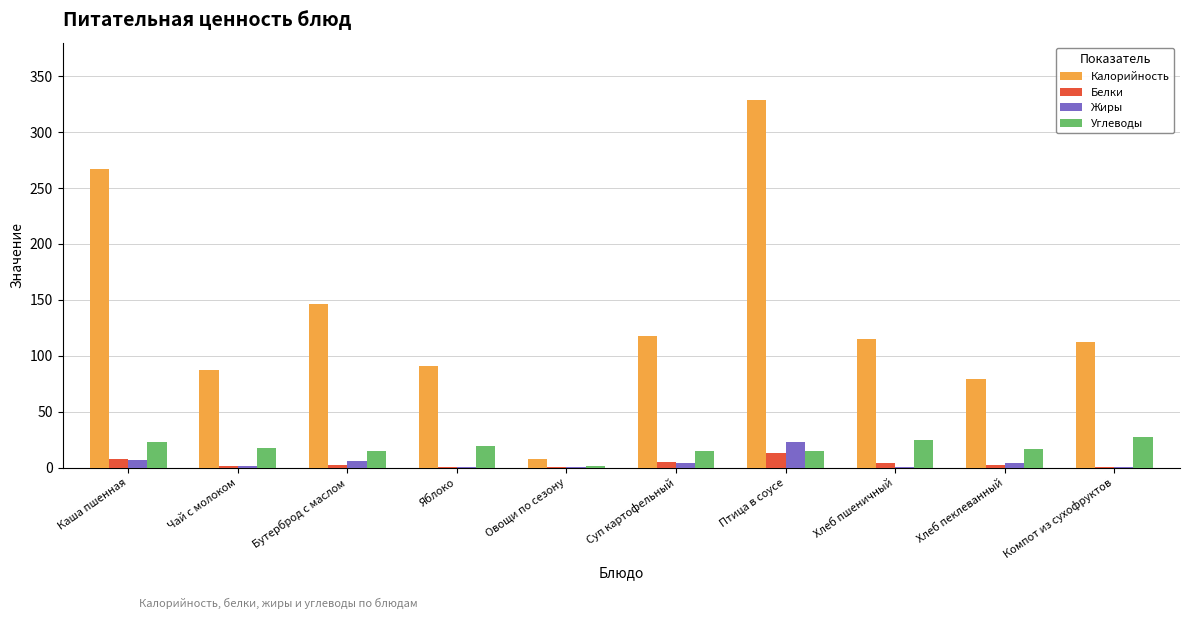

Which series changed the most between Яблоко and Птица в соусе?

Калорийность